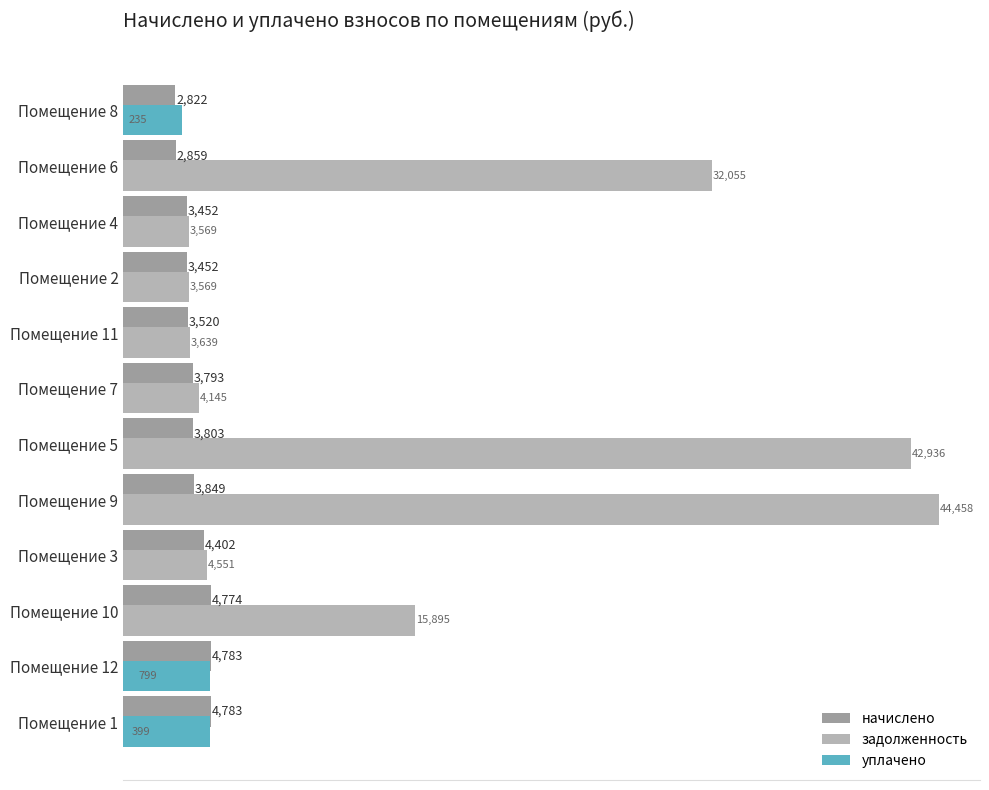

How many distinct data groups are displayed?

3